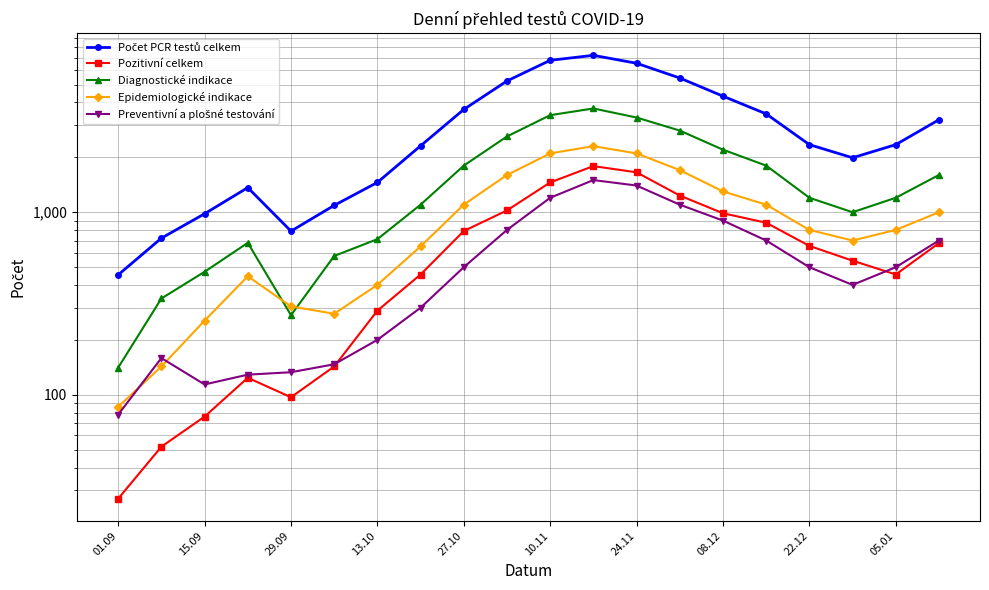

True or false: Epidemiologické indikace and Pozitivní celkem cross at least once.

False